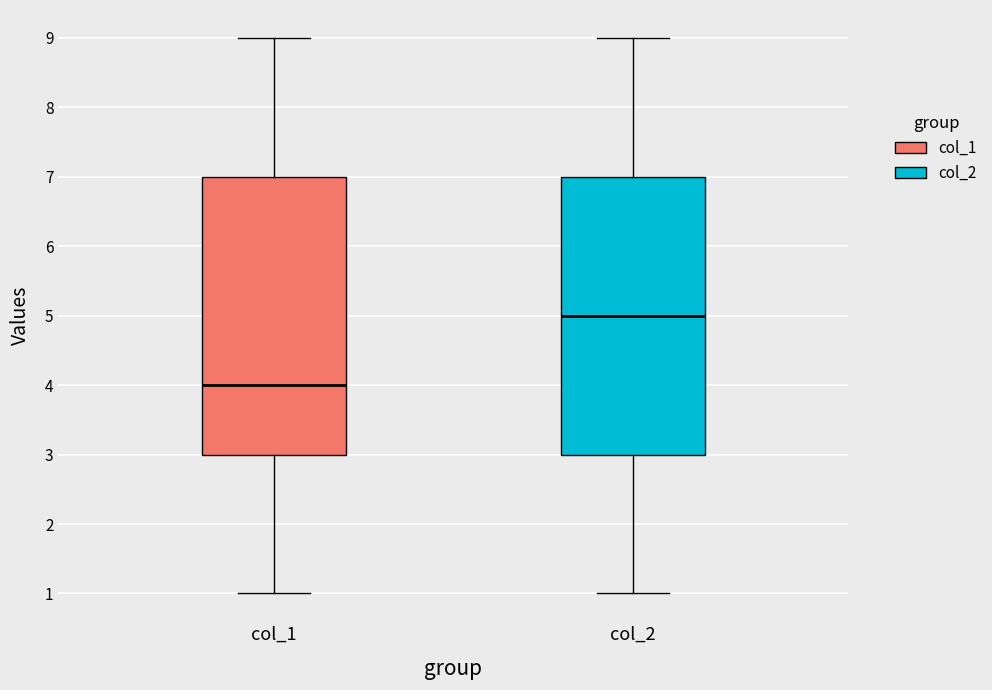

Which box's median line is the lowest?

col_1